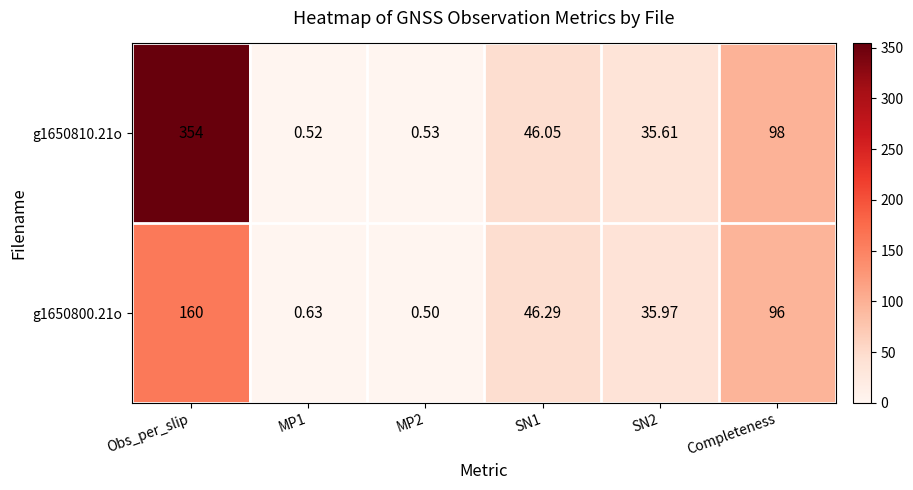

How many distinct data groups are displayed?

2